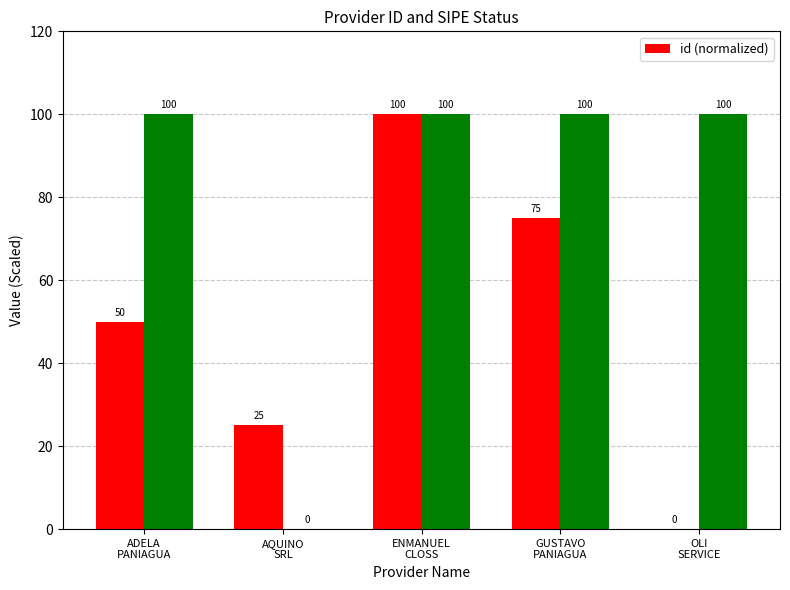

Between OLI
SERVICE and ADELA
PANIAGUA, which is larger?

ADELA
PANIAGUA